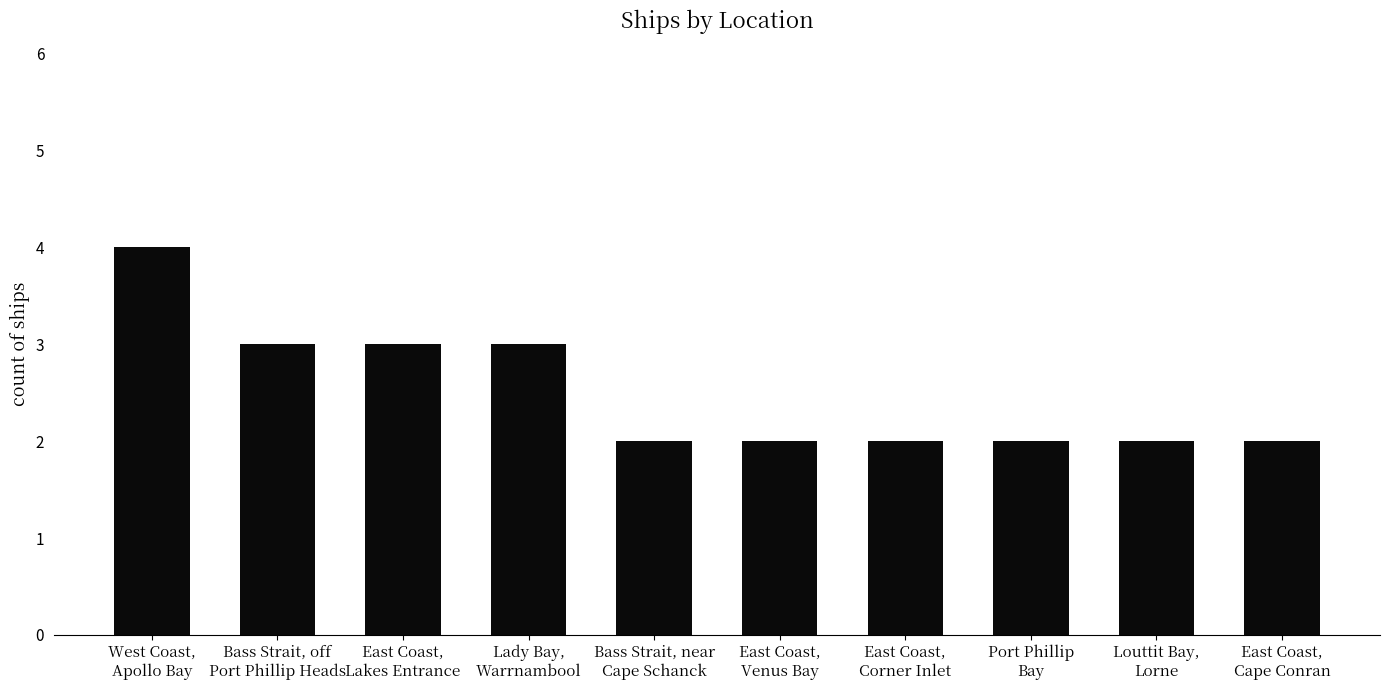

What is the sum of all values?

25